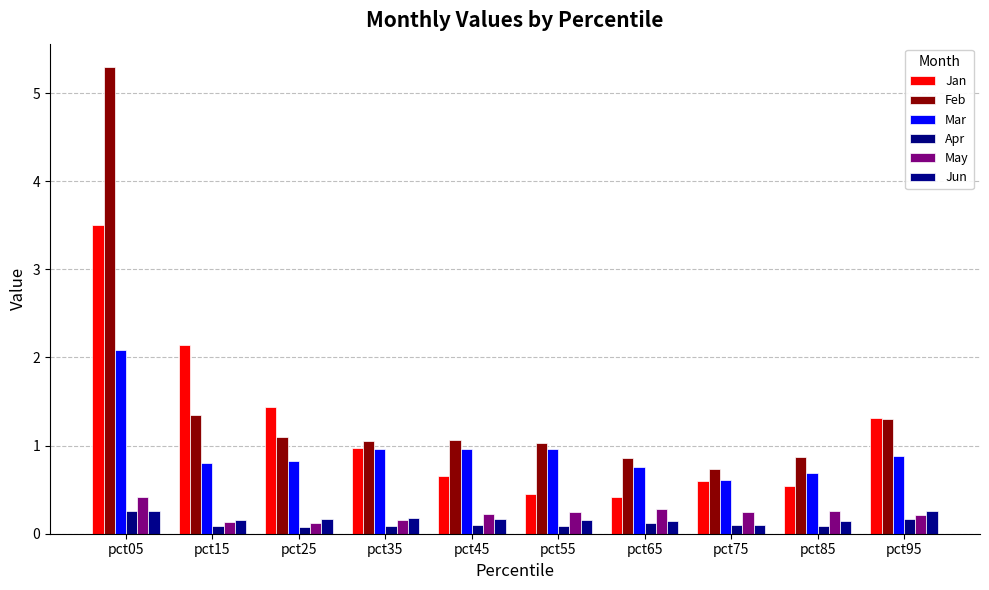

What is the difference between the May values at pct35 and pct85?

0.1